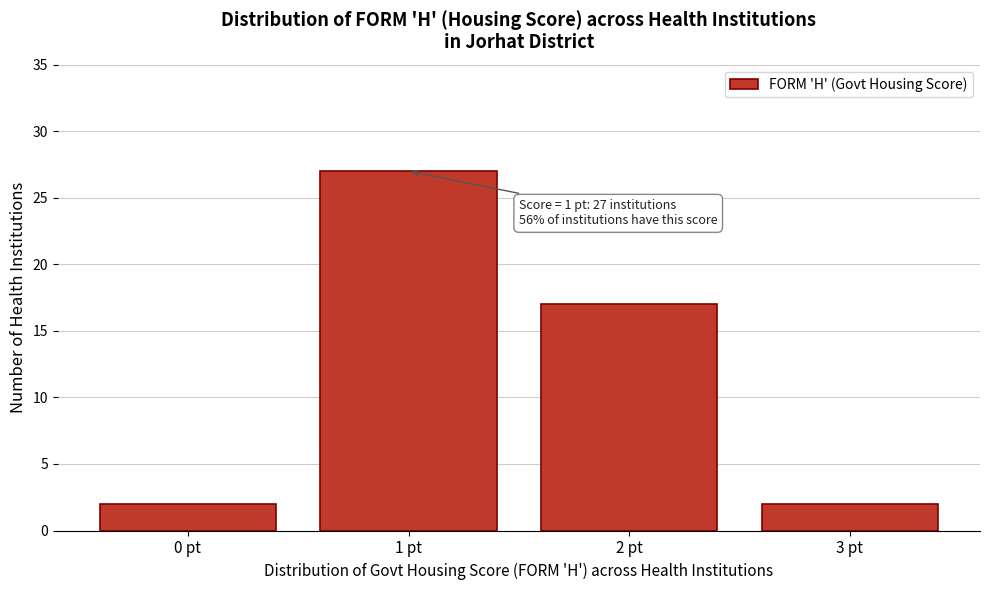

Reading right to left, what are all the values shown in this chart?

3 pt=2	2 pt=17	1 pt=27	0 pt=2